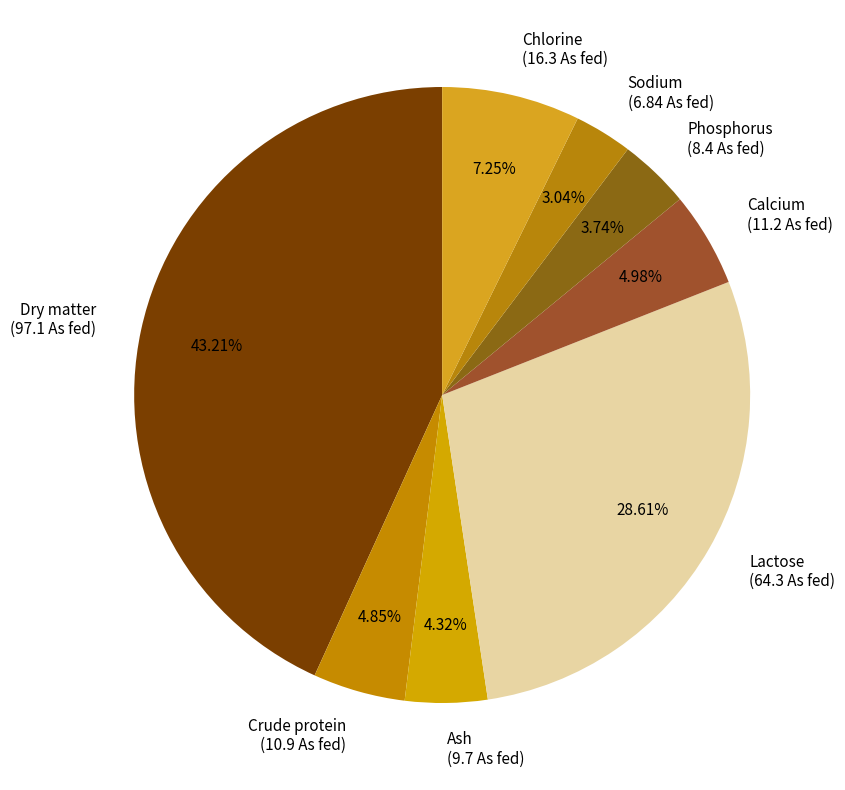

Which has a higher value, Sodium (6.84 As fed) or Ash (9.7 As fed)?

Ash (9.7 As fed)